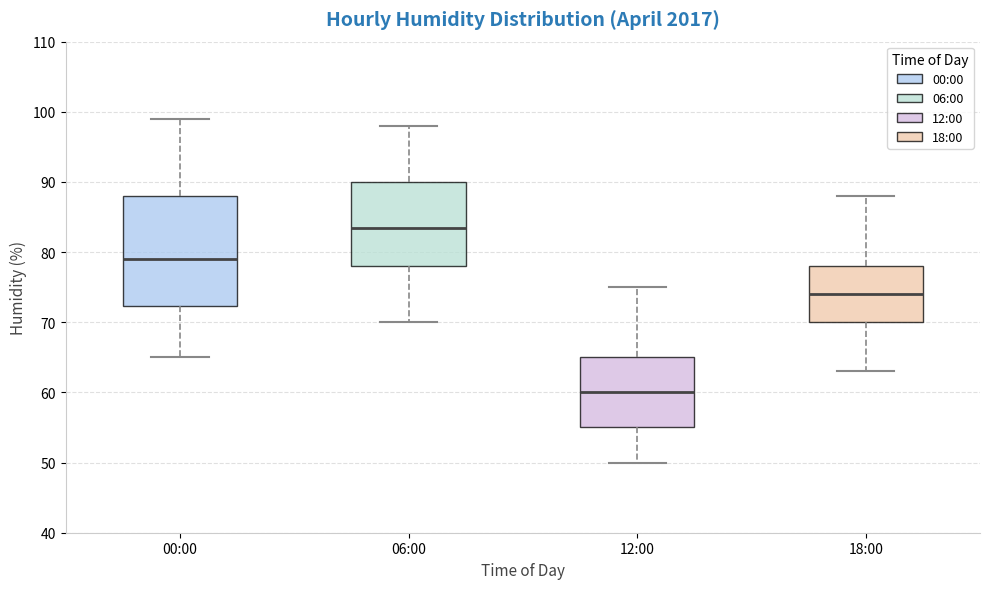

Reading left to right, read every box against the y-axis: the position of its median line, the range the box covers, and the ends of its whiskers. The values are not printed on the chart, so give them approximately, as read against the axis.

00:00: median 79, box 72 to 88, whiskers 65 to 99
06:00: median 84, box 78 to 90, whiskers 70 to 98
12:00: median 60, box 55 to 65, whiskers 50 to 75
18:00: median 74, box 70 to 78, whiskers 63 to 88